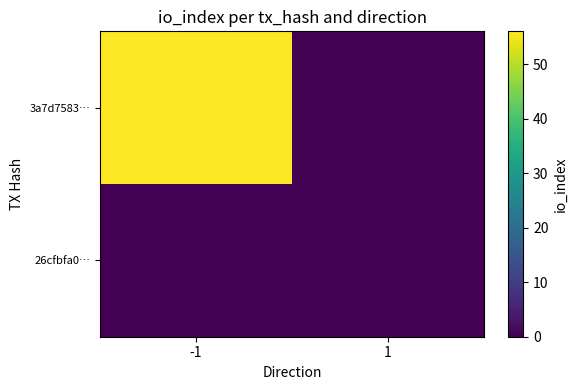

List the series in order of their overall mean, highest first.

3a7d7583…, 26cfbfa0…